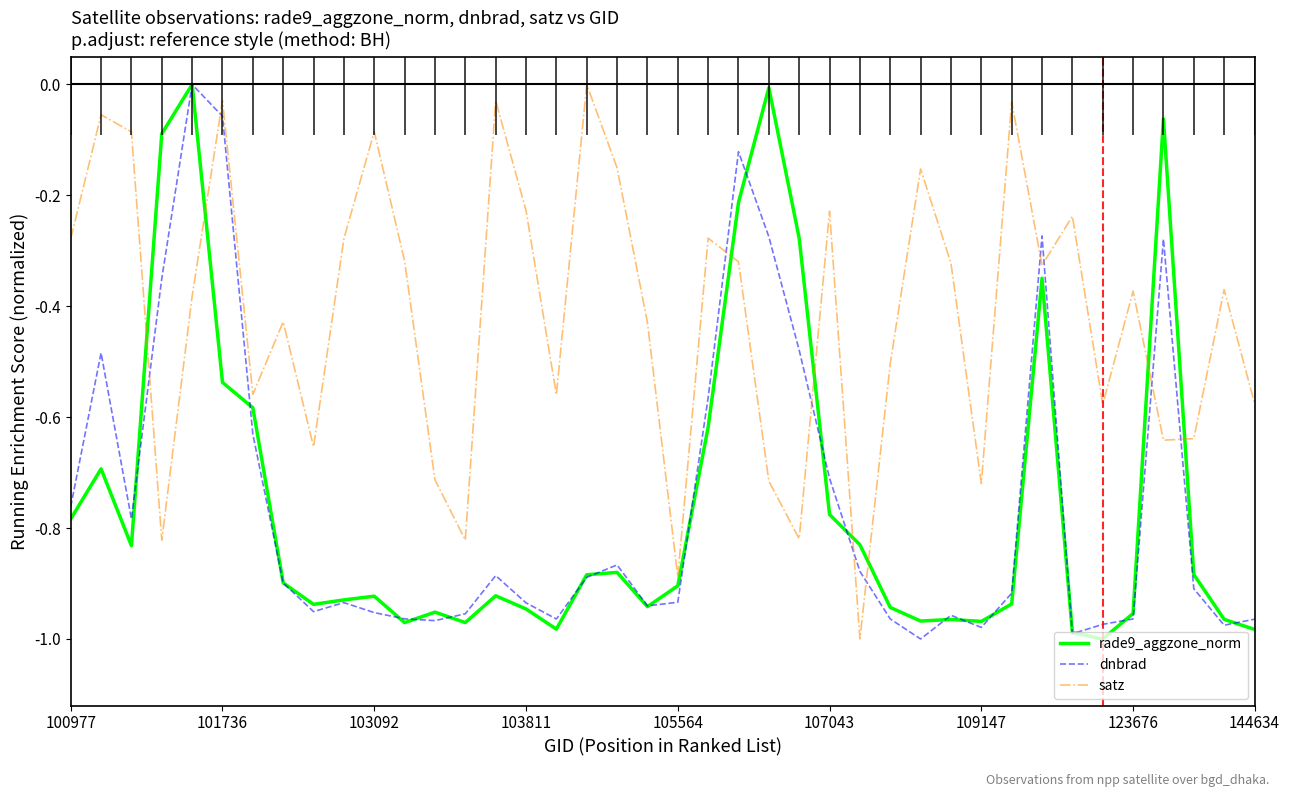

Which series has the largest total across all categories?

satz